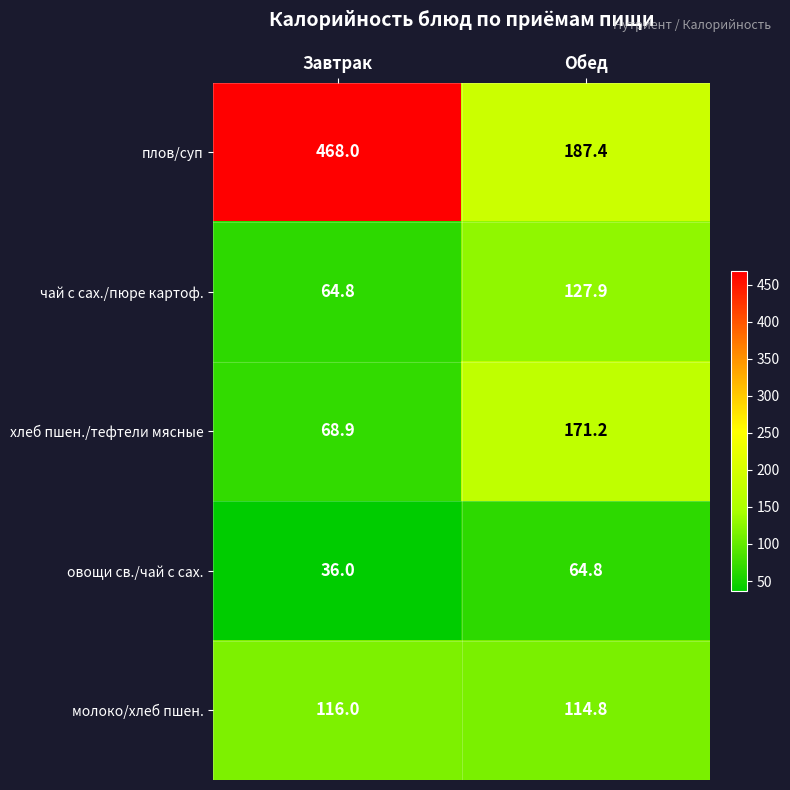

Which series has the largest total across all categories?

плов/суп